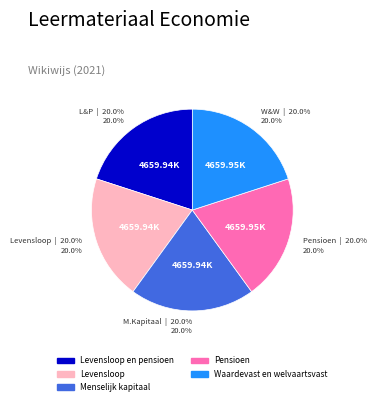

Does any single category account for the majority?

No